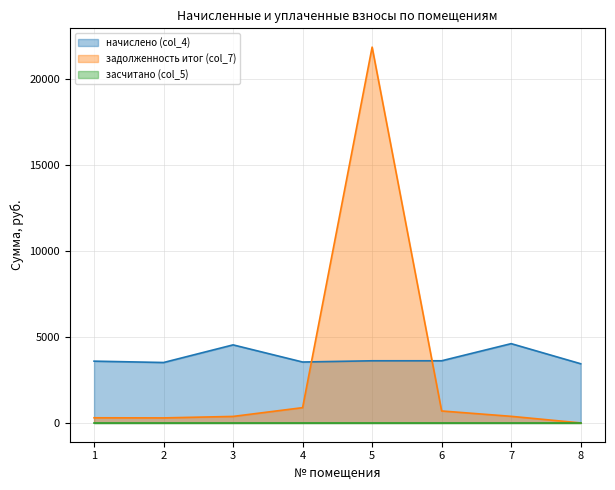

The value of задолженность итог (col_7) at 4 is 889.4. True or false?

True